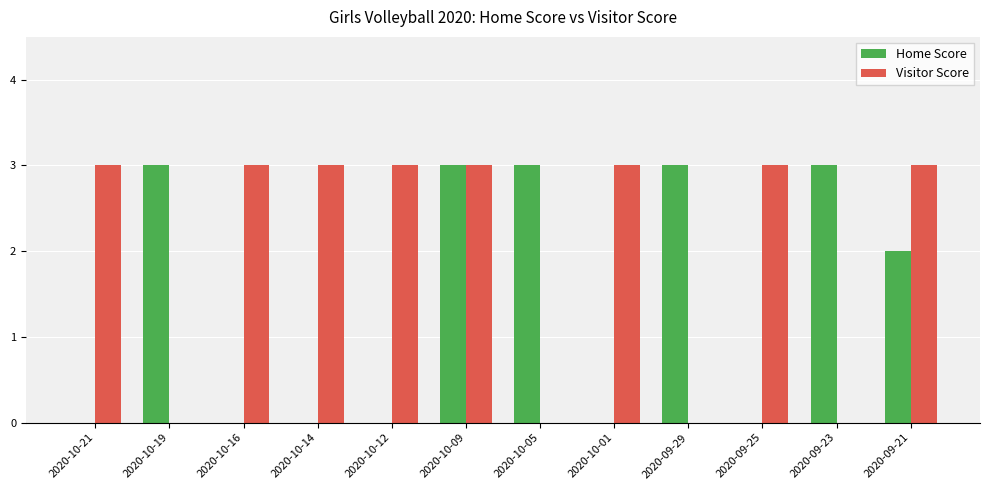

What is the total value across all series at 2020-09-25?

3